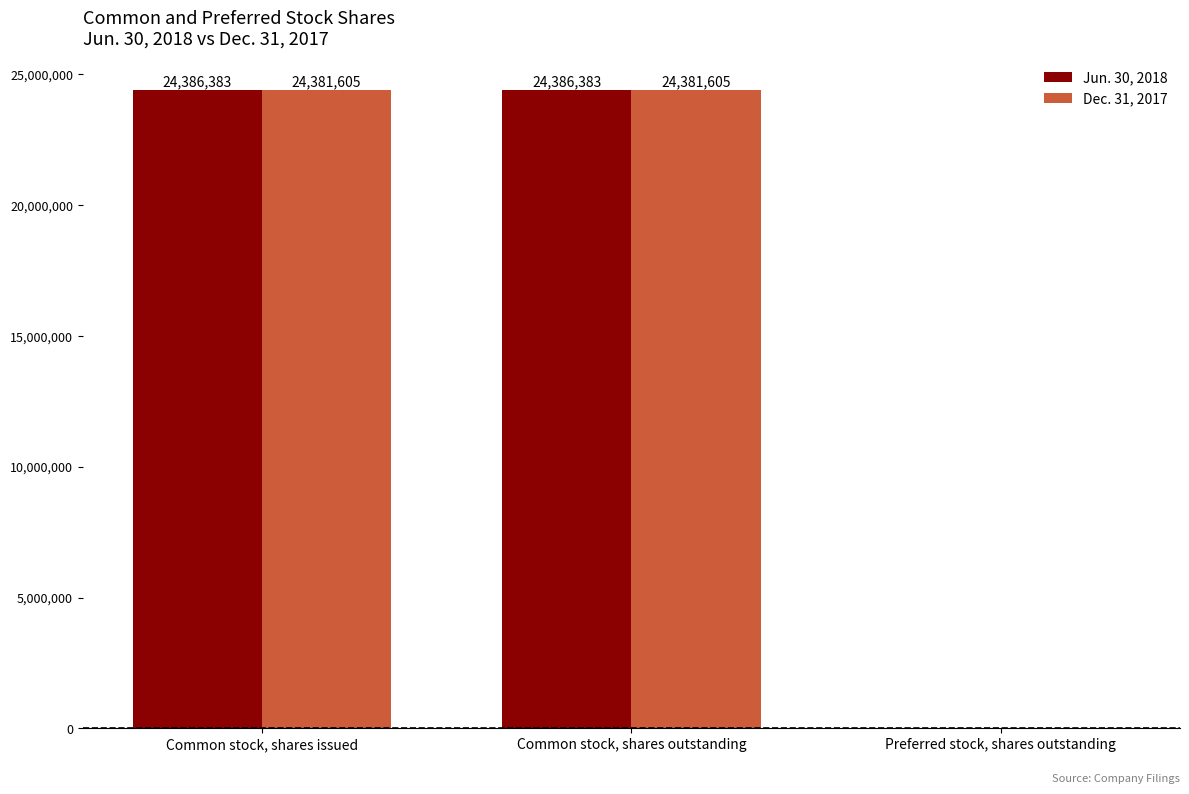

The value of Dec. 31, 2017 at Common stock, shares issued is 12404126. True or false?

False